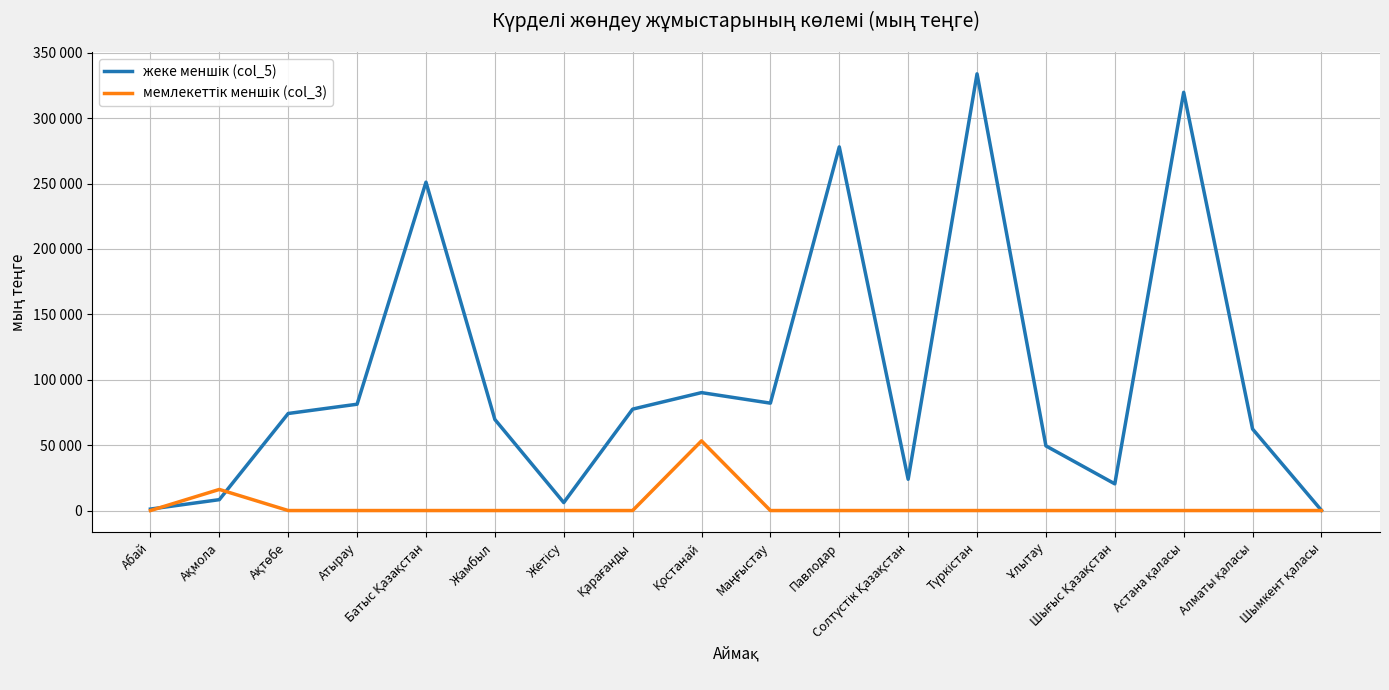

What is the label of the 5th point from the left?

Батыс Қазақстан